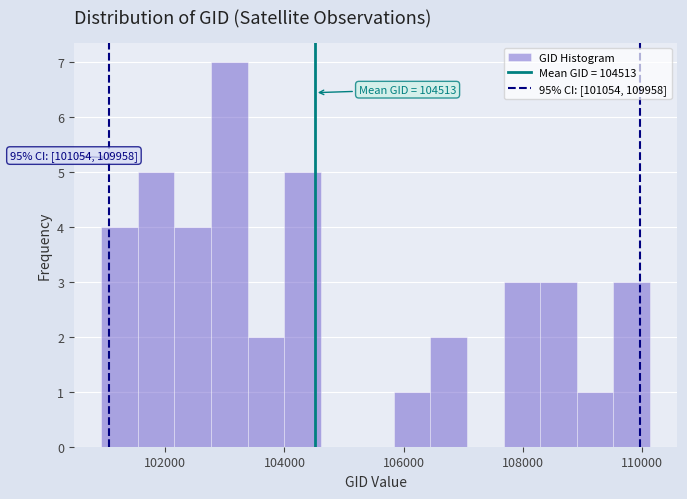

Around what value on the x-axis is the tallest bar? Give the approximate position of its centre, as read against the axis.

103000